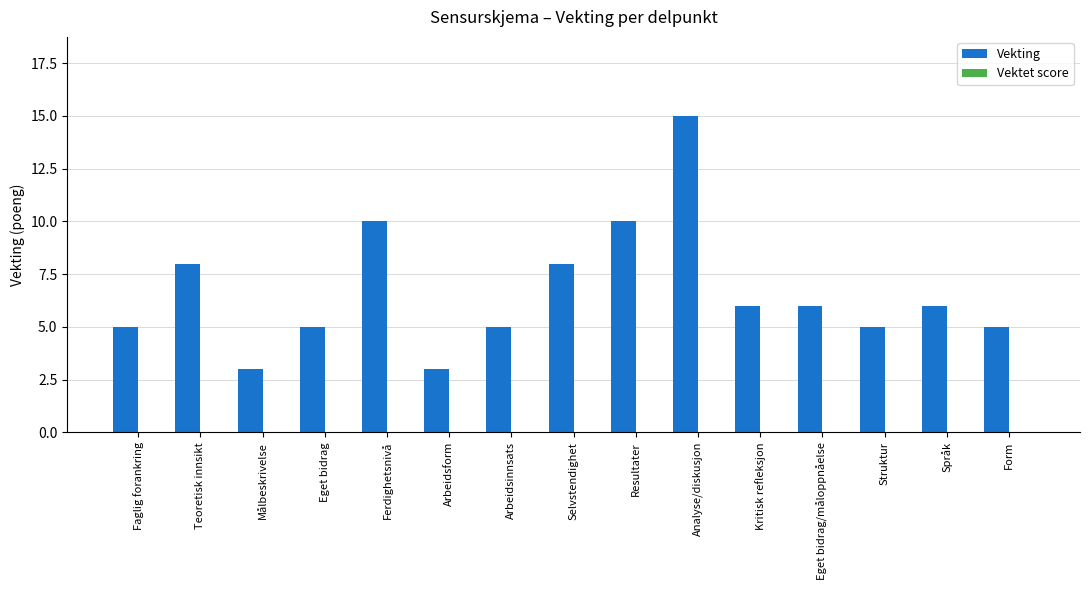

Count the number of data series in this chart.

1